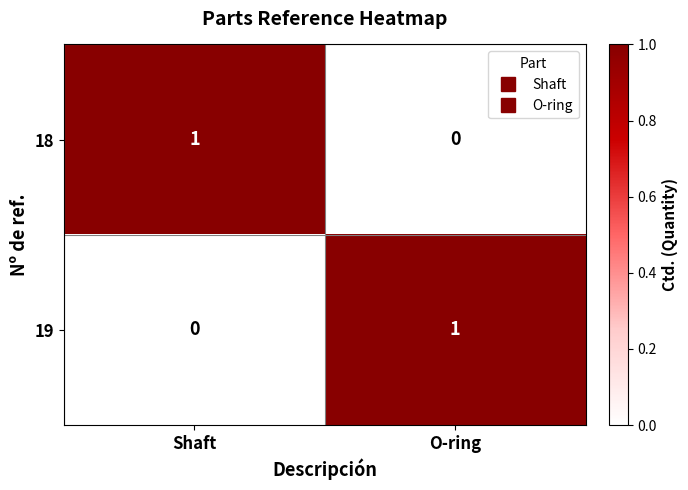

Rank the categories by 19 value from lowest to highest.

Shaft, O-ring